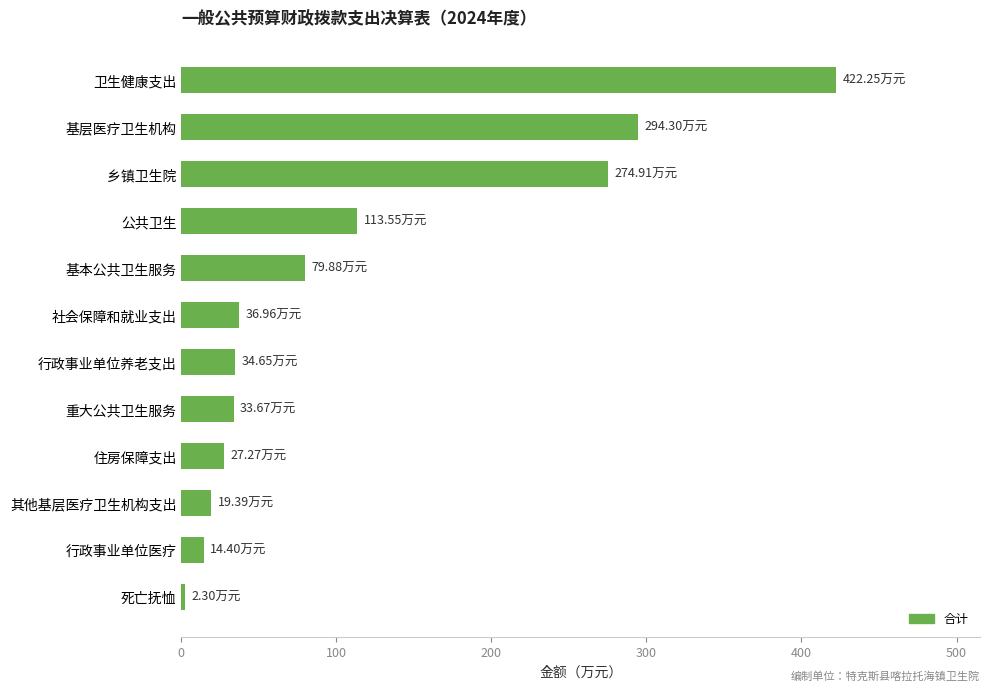

What is the sum of all values?

1353.5